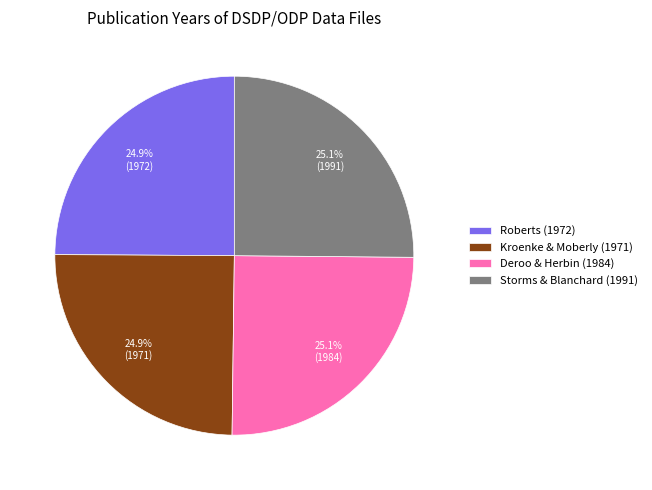

What is the ratio of the value at Kroenke & Moberly (1971) to the value at Deroo & Herbin (1984)?

1.0